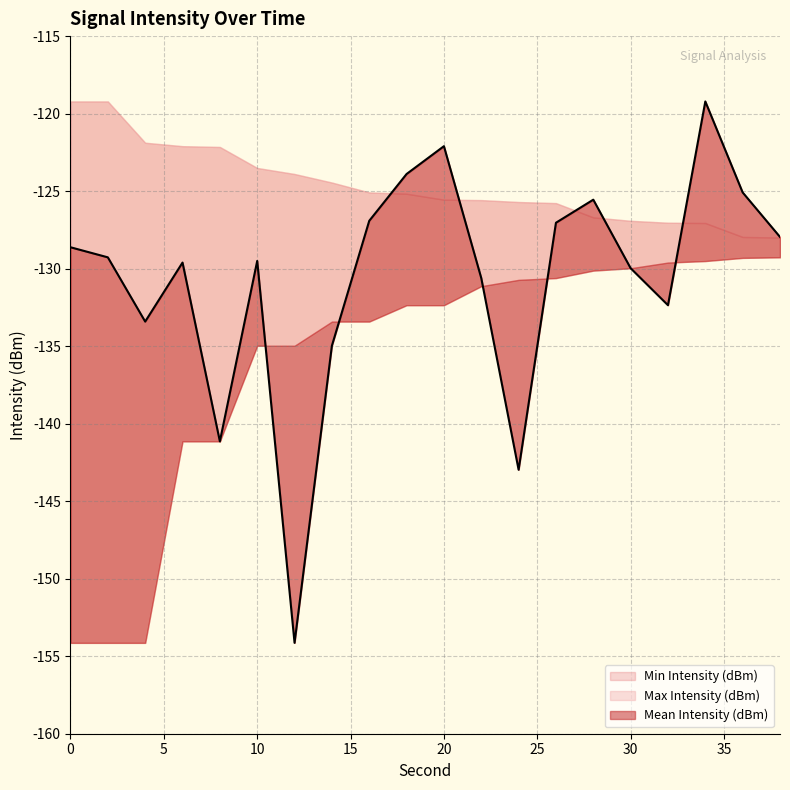

What is the maximum value shown in the chart?

-119.2